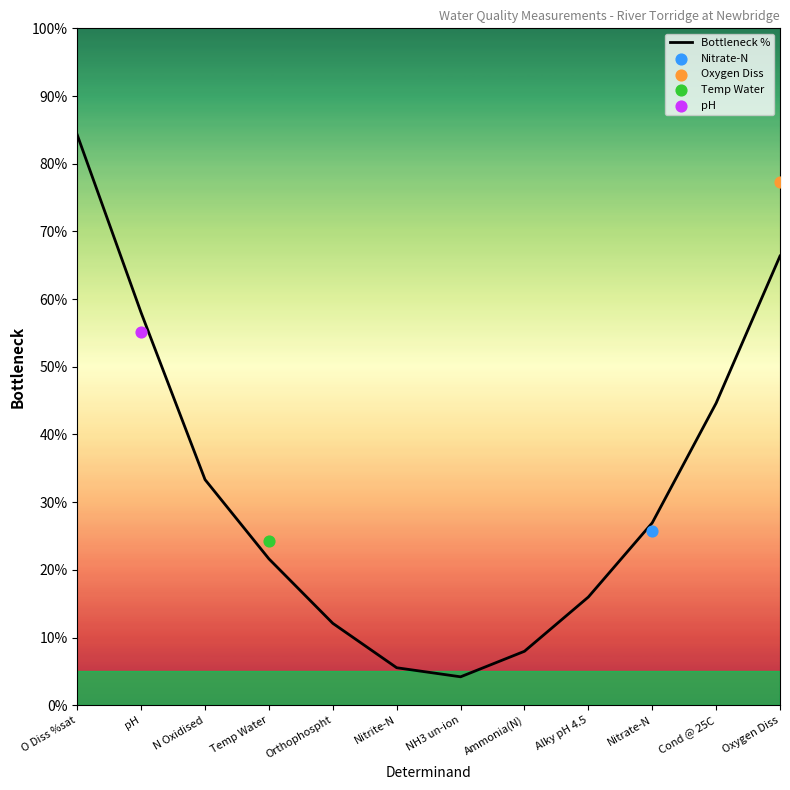

Between O Diss %sat and Nitrite-N, which is larger?

O Diss %sat